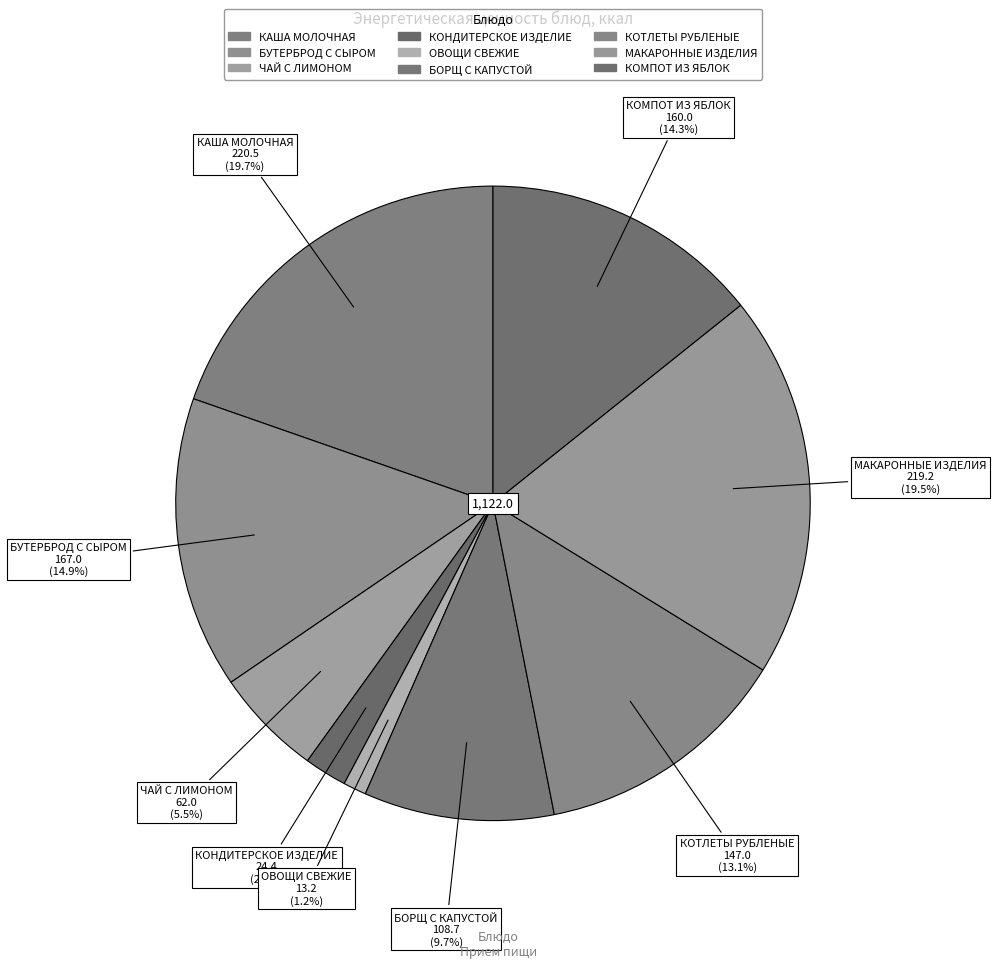

How many segments does this pie chart have?

9